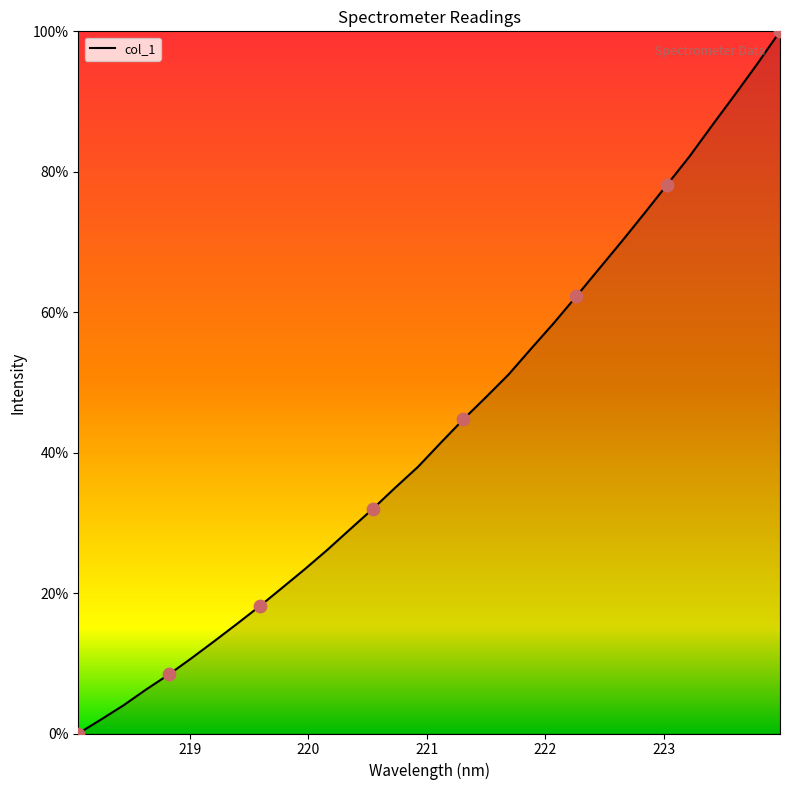

What is the maximum value shown in the chart?

100.0